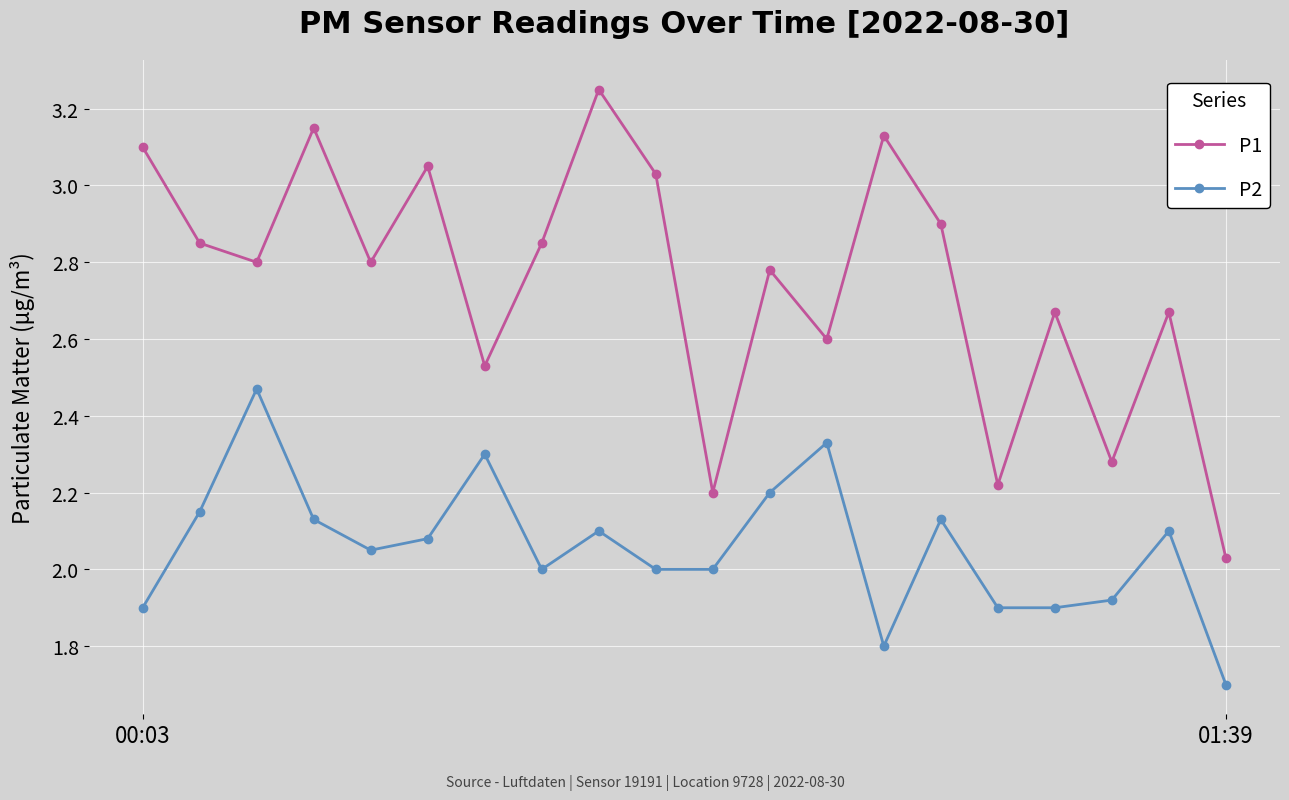

At how many categories does at least one series exceed 3?

6